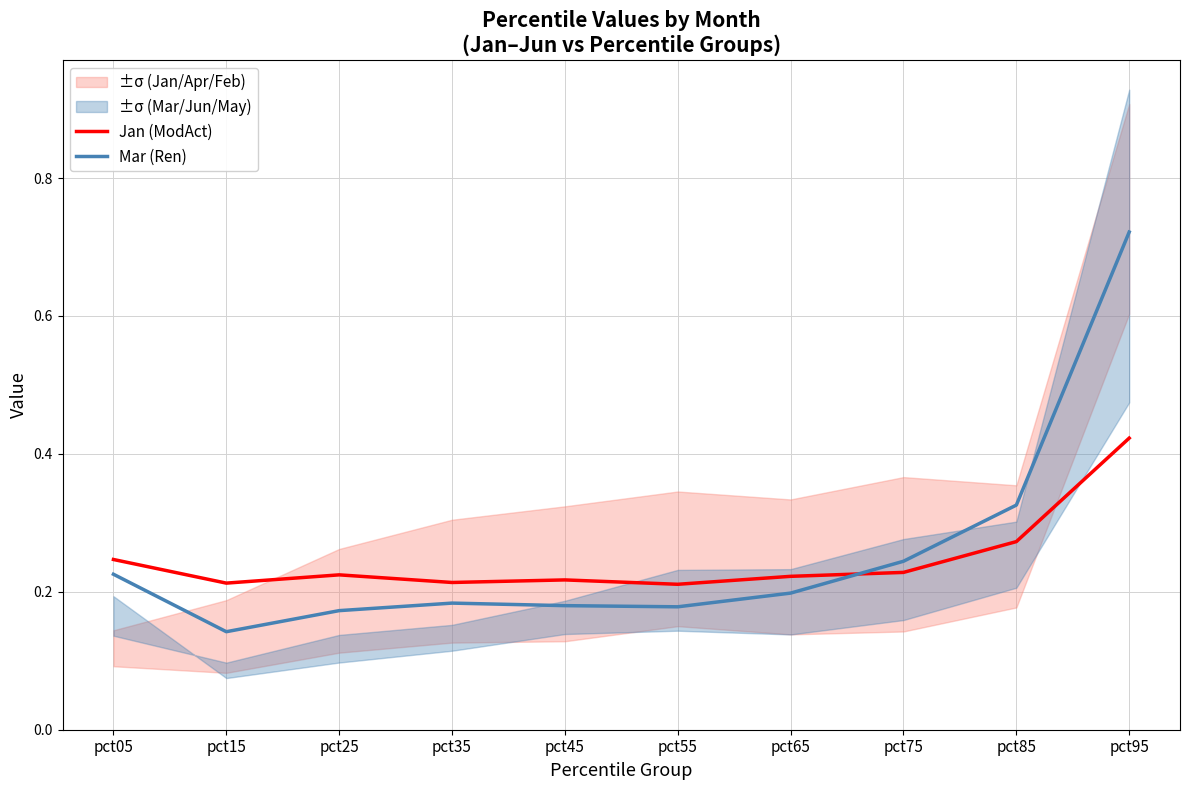

True or false: Mar (Ren) has a value of 0.1 at pct45.

False